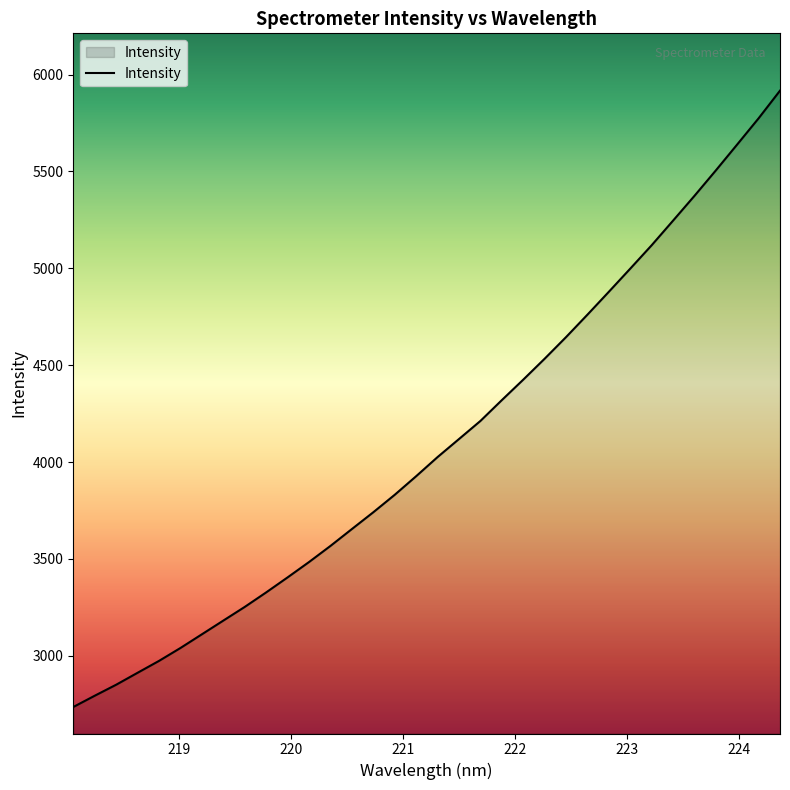

What is the smallest value displayed?

2735.6